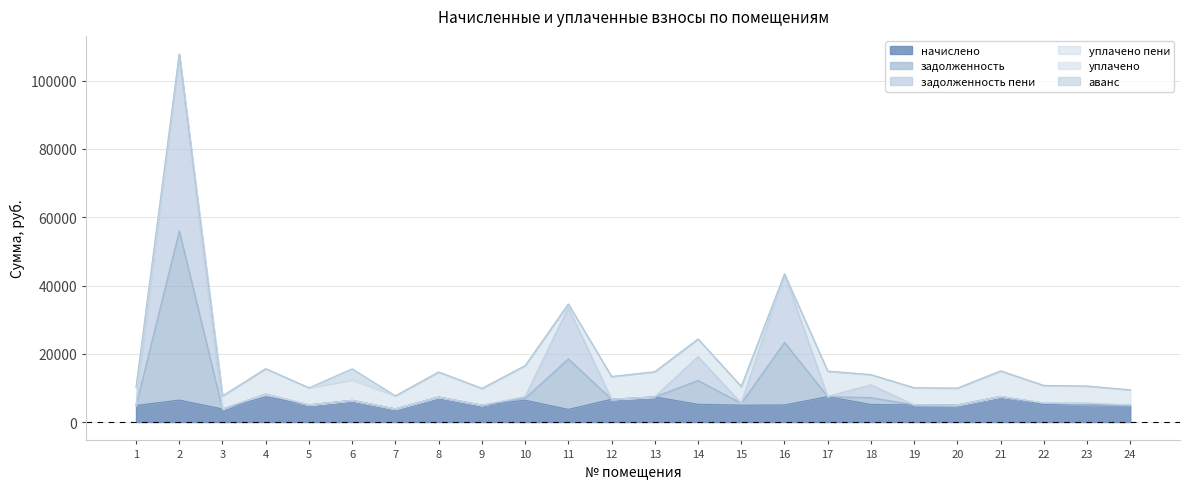

What is the value of the начислено point at the 8th from the left?

7327.8